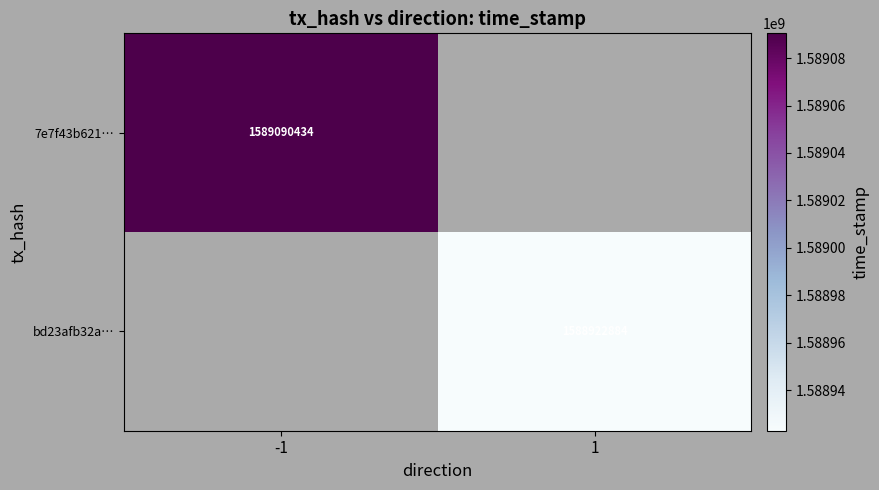

The bd23afb32a… series shows 668852234 at 1. True or false?

False